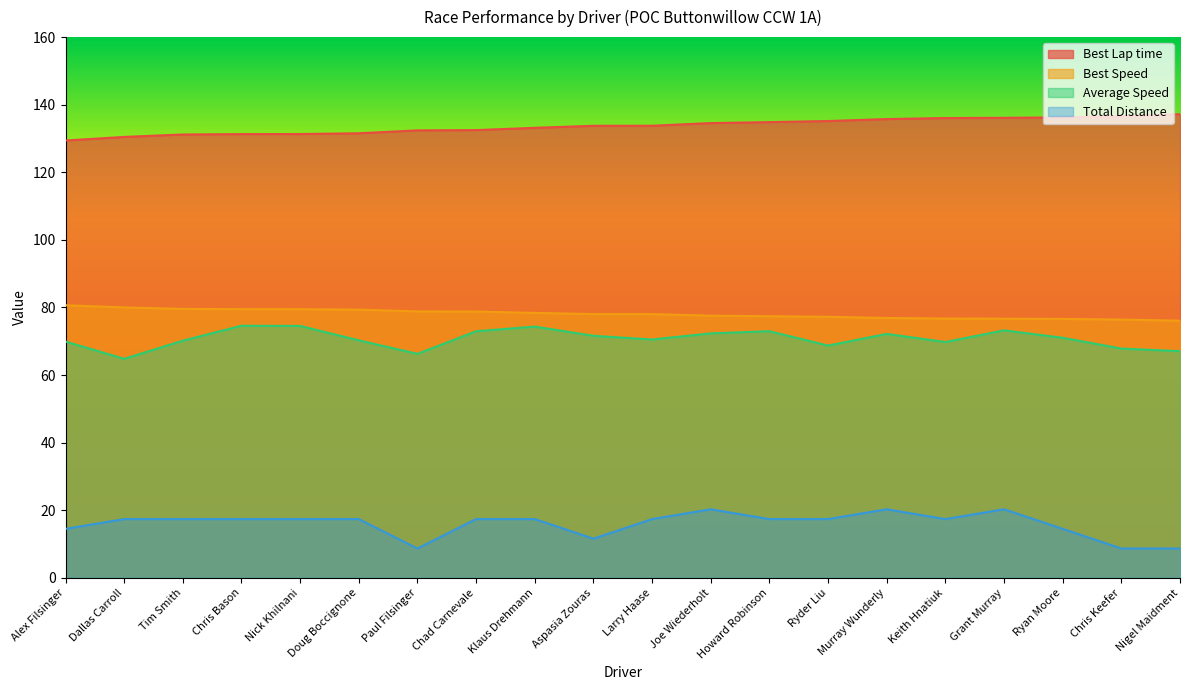

True or false: Total Distance has a value of 8.6 at Joe Wiederholt.

False